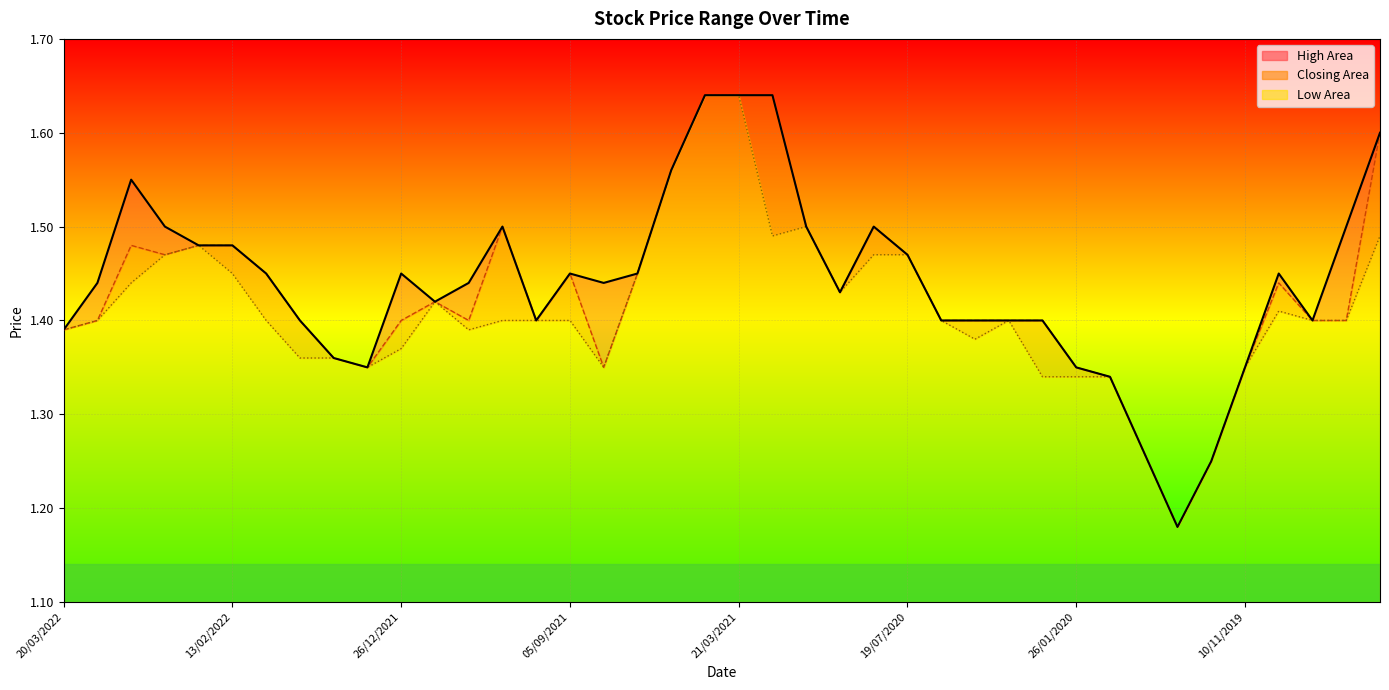

Which category has the highest value across all series?

19